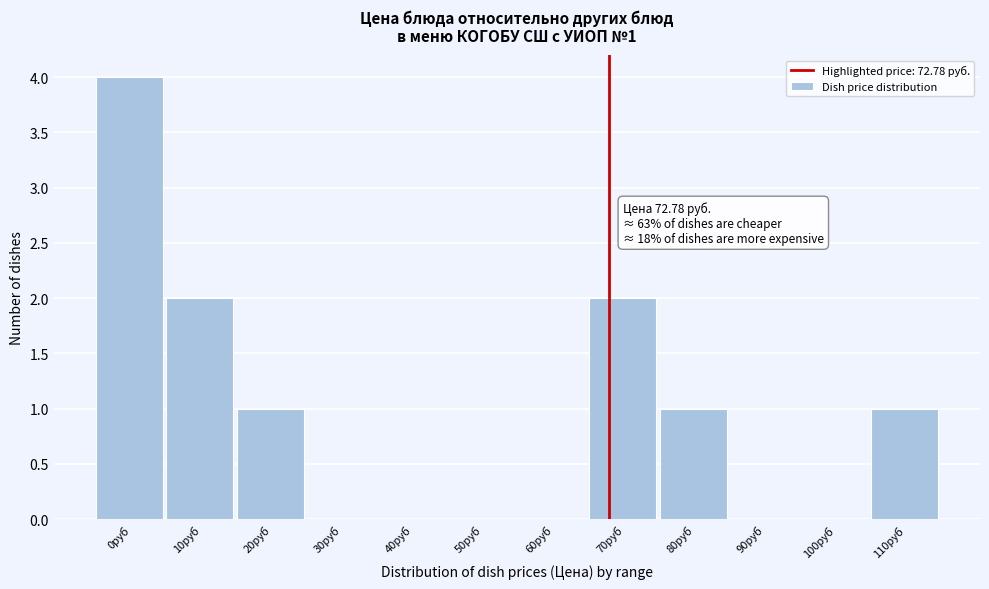

Reading left to right, what are all the values shown in this chart?

0руб=4	10руб=2	20руб=1	30руб=0	40руб=0	50руб=0	60руб=0	70руб=2	80руб=1	90руб=0	100руб=0	110руб=1